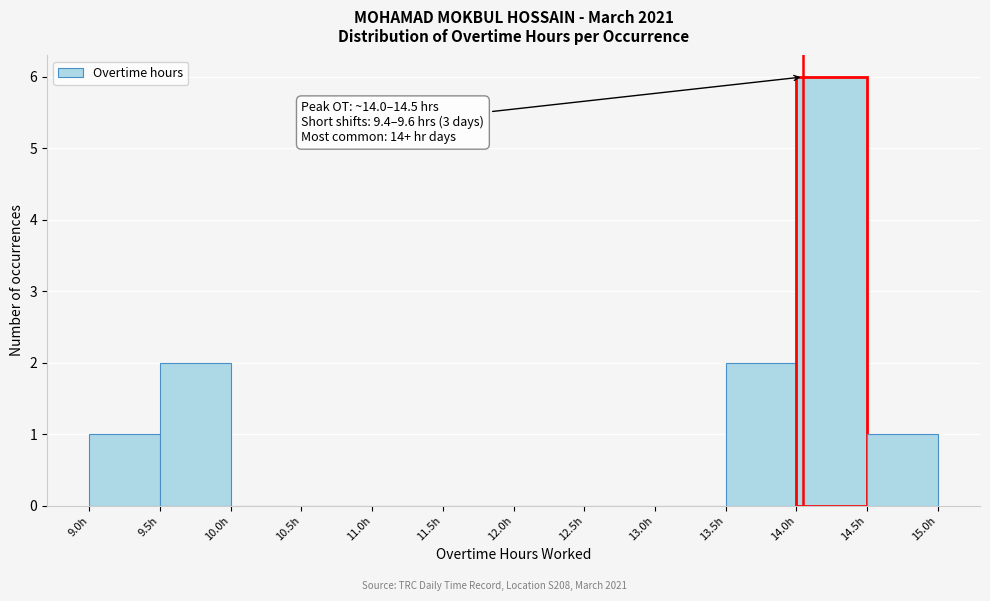

Over which range of the x-axis is the bar tallest?

14.0 to 14.5